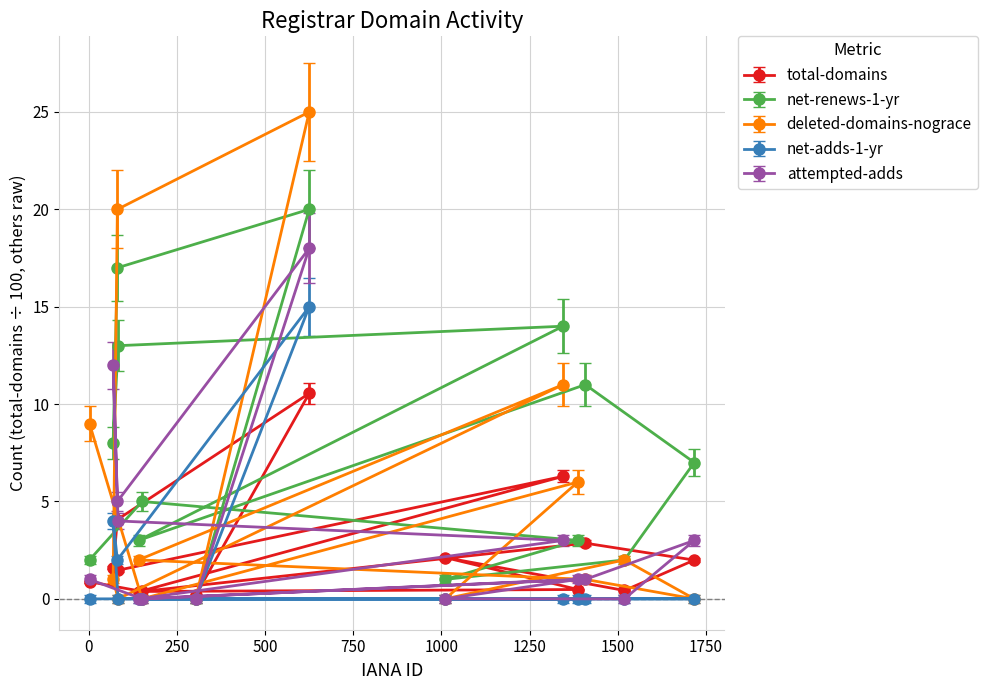

Rank the series by their maximum value, from highest to lowest.

deleted-domains-nograce, net-renews-1-yr, attempted-adds, net-adds-1-yr, total-domains